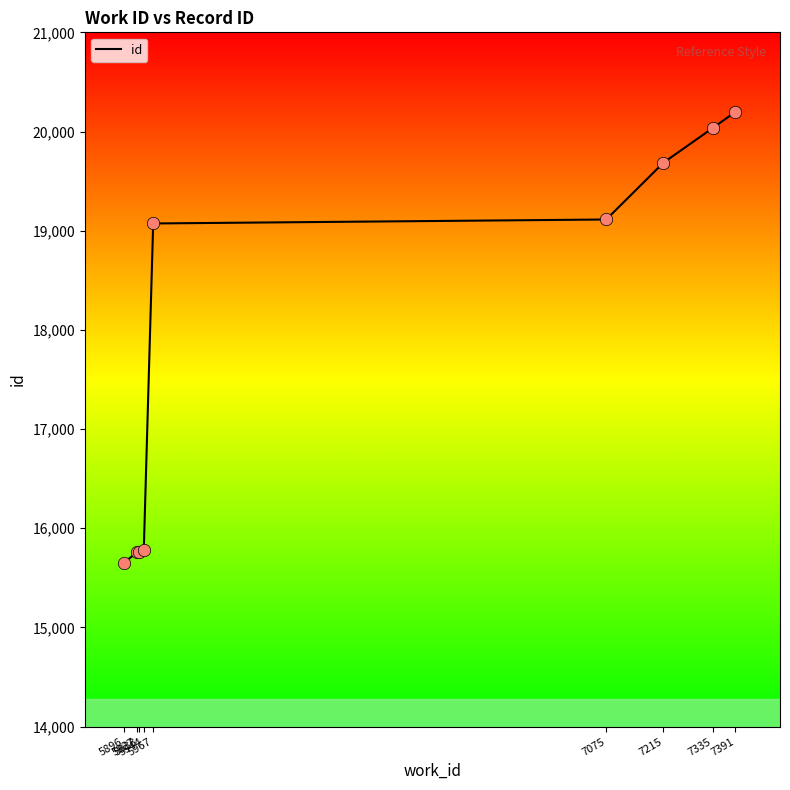

What is the change in value from 5927 to 7215?

+3930